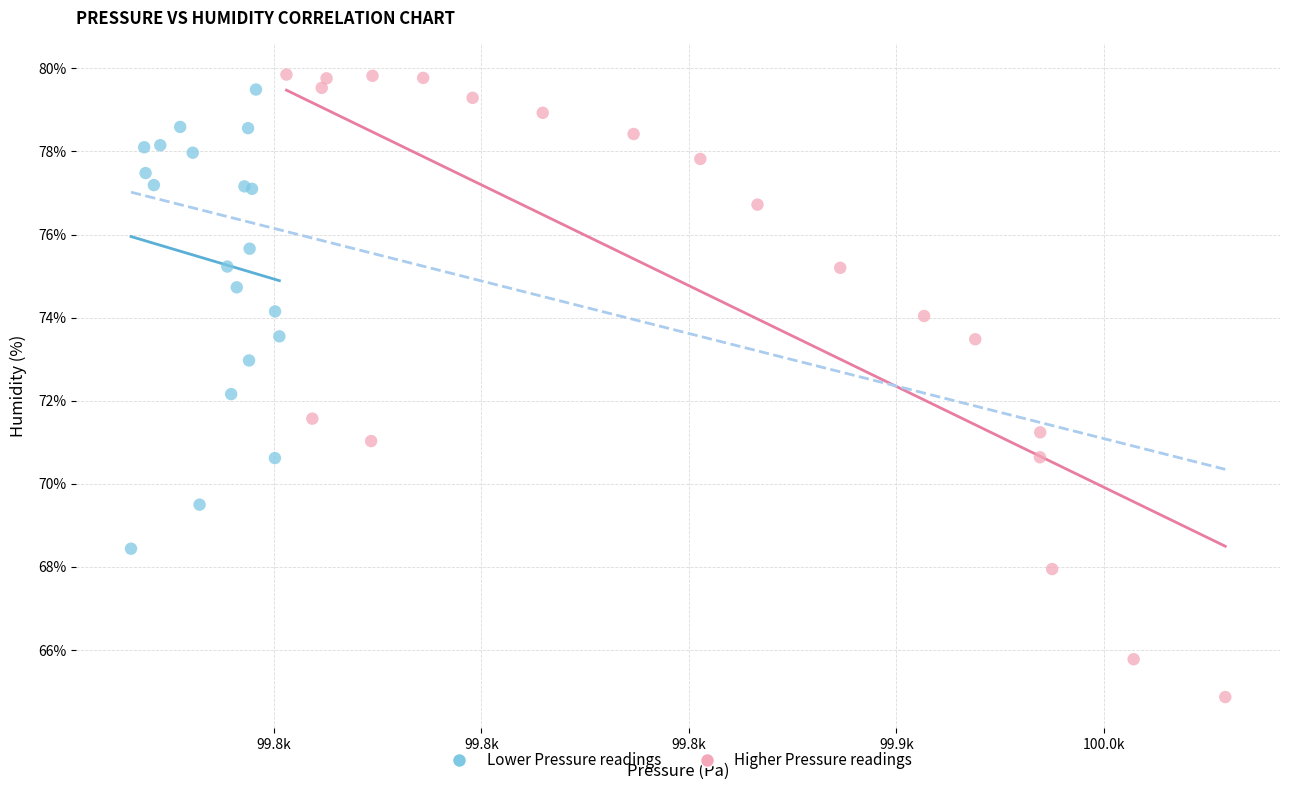

Which series has the widest spread of Y values?

Higher Pressure readings